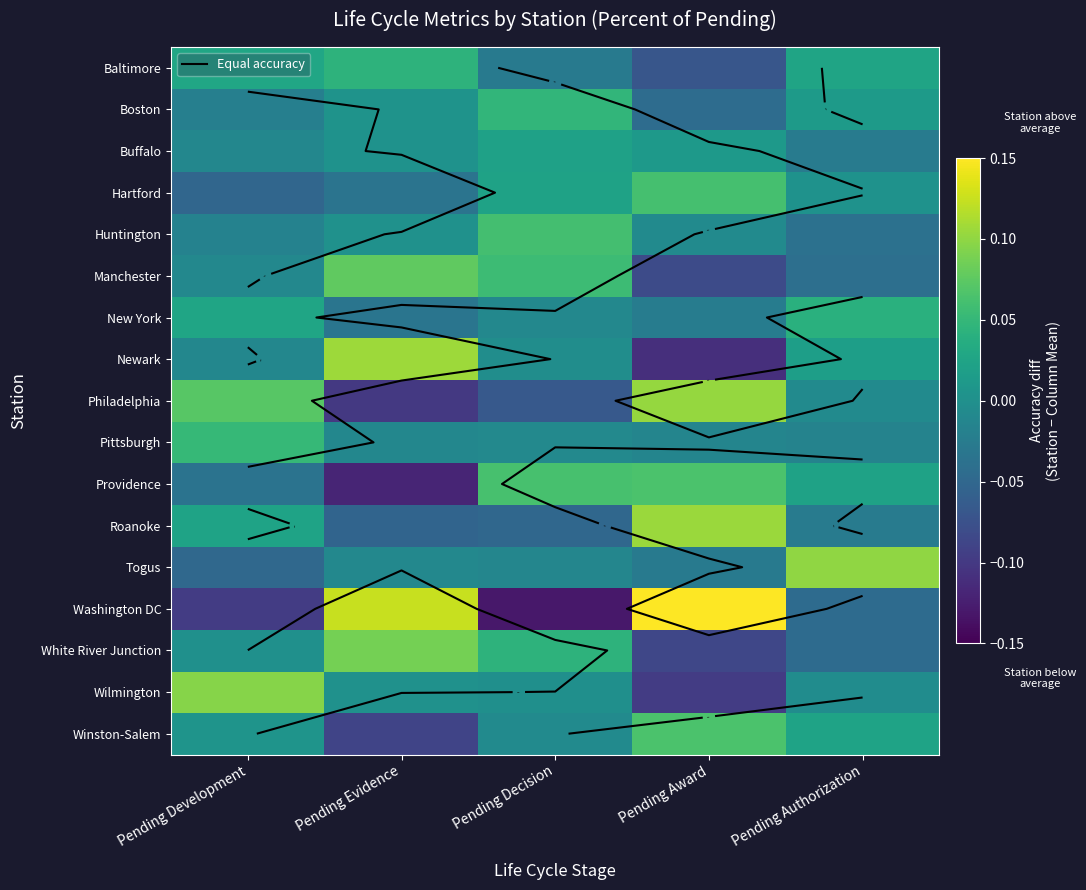

What is the difference between the maximum and minimum values in the Hartford series?

0.1